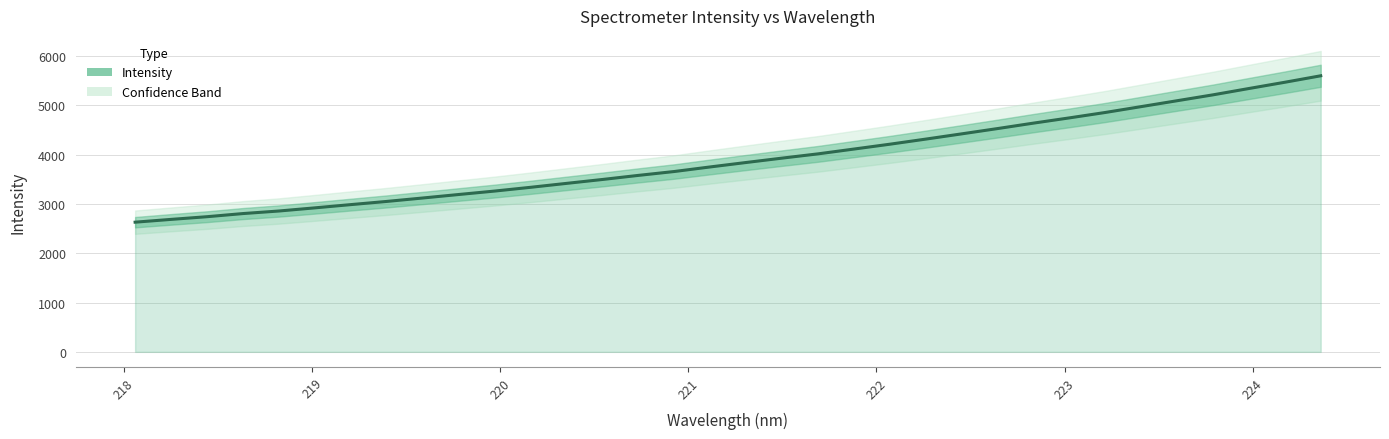

What is the minimum value shown in the chart?

2630.6